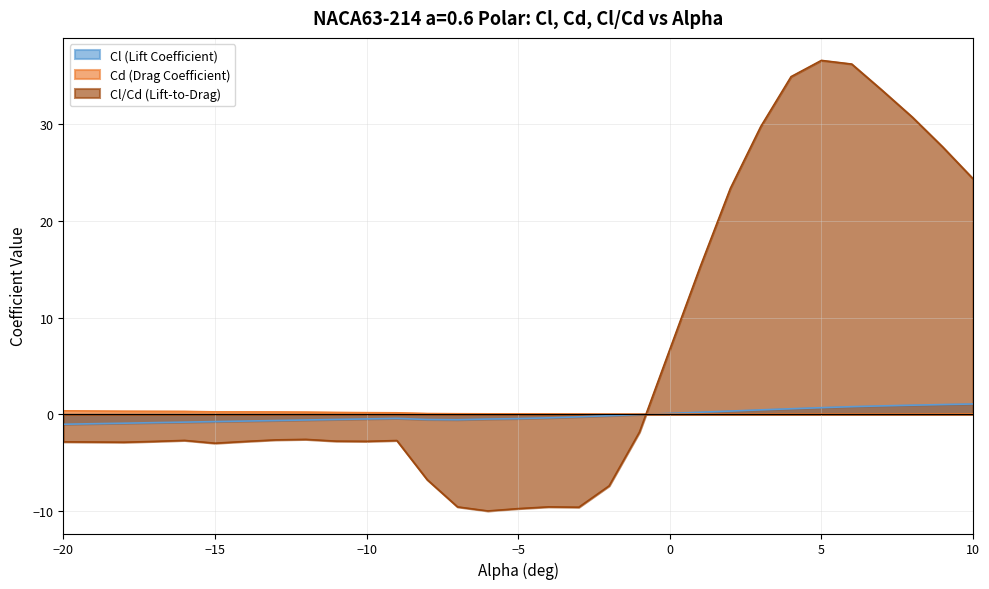

Is the value of Cd (Drag Coefficient) at -8 greater than the value of Cl/Cd (Lift-to-Drag) at -10?

Yes